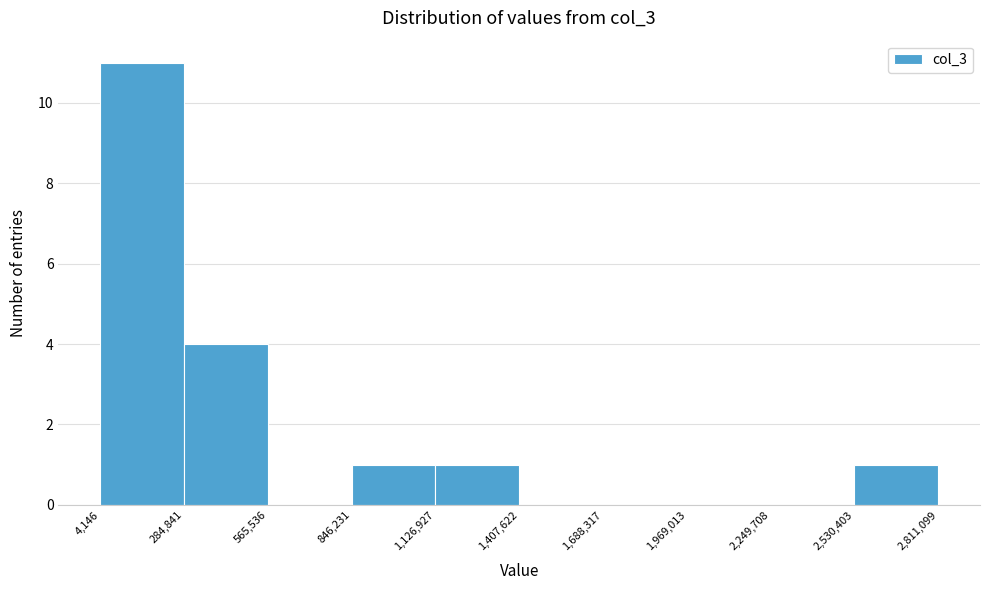

Reading left to right, transcribe this chart: for each bar, give the range it covers on the x-axis and its height. The values are not printed on the chart, so give them approximately, as read against the axis.

4,146 to 284,841: 11
284,841 to 565,536: 4
565,536 to 846,231: 0
846,231 to 1,126,927: 1
1,126,927 to 1,407,622: 1
1,407,622 to 1,688,317: 0
1,688,317 to 1,969,013: 0
1,969,013 to 2,249,708: 0
2,249,708 to 2,530,403: 0
2,530,403 to 2,811,099: 1